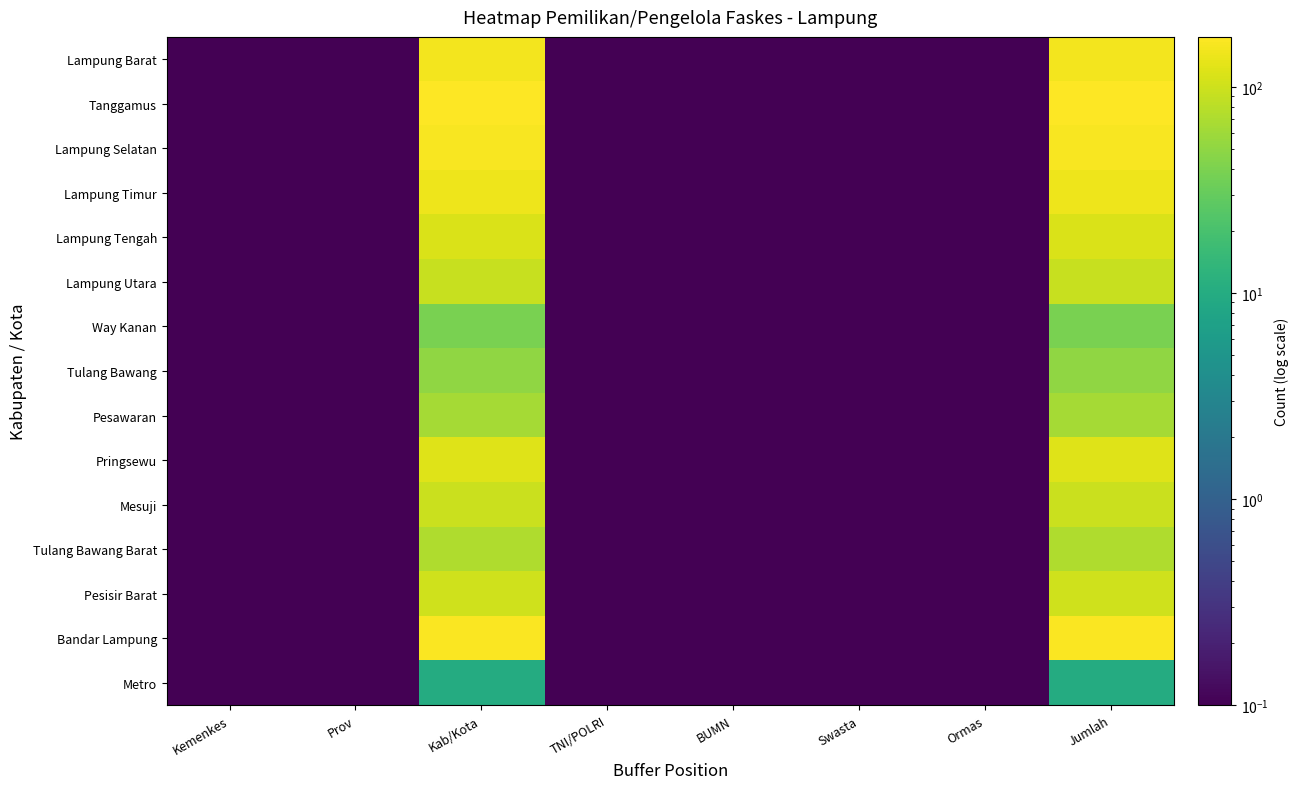

Reading right to left, what are all the values shown in this chart?

Lampung Barat: Jumlah=155.0	Ormas=0.1	Swasta=0.1	BUMN=0.1	TNI/POLRI=0.1	Kab/Kota=155.0	Prov=0.1	Kemenkes=0.1
Tanggamus: Jumlah=175.0	Ormas=0.1	Swasta=0.1	BUMN=0.1	TNI/POLRI=0.1	Kab/Kota=175.0	Prov=0.1	Kemenkes=0.1
Lampung Selatan: Jumlah=161.0	Ormas=0.1	Swasta=0.1	BUMN=0.1	TNI/POLRI=0.1	Kab/Kota=161.0	Prov=0.1	Kemenkes=0.1
Lampung Timur: Jumlah=145.0	Ormas=0.1	Swasta=0.1	BUMN=0.1	TNI/POLRI=0.1	Kab/Kota=145.0	Prov=0.1	Kemenkes=0.1
Lampung Tengah: Jumlah=114.0	Ormas=0.1	Swasta=0.1	BUMN=0.1	TNI/POLRI=0.1	Kab/Kota=114.0	Prov=0.1	Kemenkes=0.1
Lampung Utara: Jumlah=94.0	Ormas=0.1	Swasta=0.1	BUMN=0.1	TNI/POLRI=0.1	Kab/Kota=94.0	Prov=0.1	Kemenkes=0.1
Way Kanan: Jumlah=39.0	Ormas=0.1	Swasta=0.1	BUMN=0.1	TNI/POLRI=0.1	Kab/Kota=39.0	Prov=0.1	Kemenkes=0.1
Tulang Bawang: Jumlah=50.0	Ormas=0.1	Swasta=0.1	BUMN=0.1	TNI/POLRI=0.1	Kab/Kota=50.0	Prov=0.1	Kemenkes=0.1
Pesawaran: Jumlah=64.0	Ormas=0.1	Swasta=0.1	BUMN=0.1	TNI/POLRI=0.1	Kab/Kota=64.0	Prov=0.1	Kemenkes=0.1
Pringsewu: Jumlah=121.0	Ormas=0.1	Swasta=0.1	BUMN=0.1	TNI/POLRI=0.1	Kab/Kota=121.0	Prov=0.1	Kemenkes=0.1
Mesuji: Jumlah=95.0	Ormas=0.1	Swasta=0.1	BUMN=0.1	TNI/POLRI=0.1	Kab/Kota=95.0	Prov=0.1	Kemenkes=0.1
Tulang Bawang Barat: Jumlah=71.0	Ormas=0.1	Swasta=0.1	BUMN=0.1	TNI/POLRI=0.1	Kab/Kota=71.0	Prov=0.1	Kemenkes=0.1
Pesisir Barat: Jumlah=101.0	Ormas=0.1	Swasta=0.1	BUMN=0.1	TNI/POLRI=0.1	Kab/Kota=101.0	Prov=0.1	Kemenkes=0.1
Bandar Lampung: Jumlah=169.0	Ormas=0.1	Swasta=0.1	BUMN=0.1	TNI/POLRI=0.1	Kab/Kota=169.0	Prov=0.1	Kemenkes=0.1
Metro: Jumlah=10.0	Ormas=0.1	Swasta=0.1	BUMN=0.1	TNI/POLRI=0.1	Kab/Kota=10.0	Prov=0.1	Kemenkes=0.1